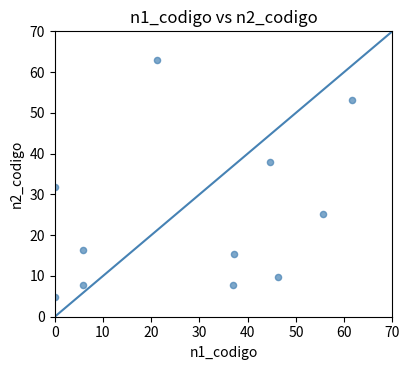

What is the average Y value?

24.8